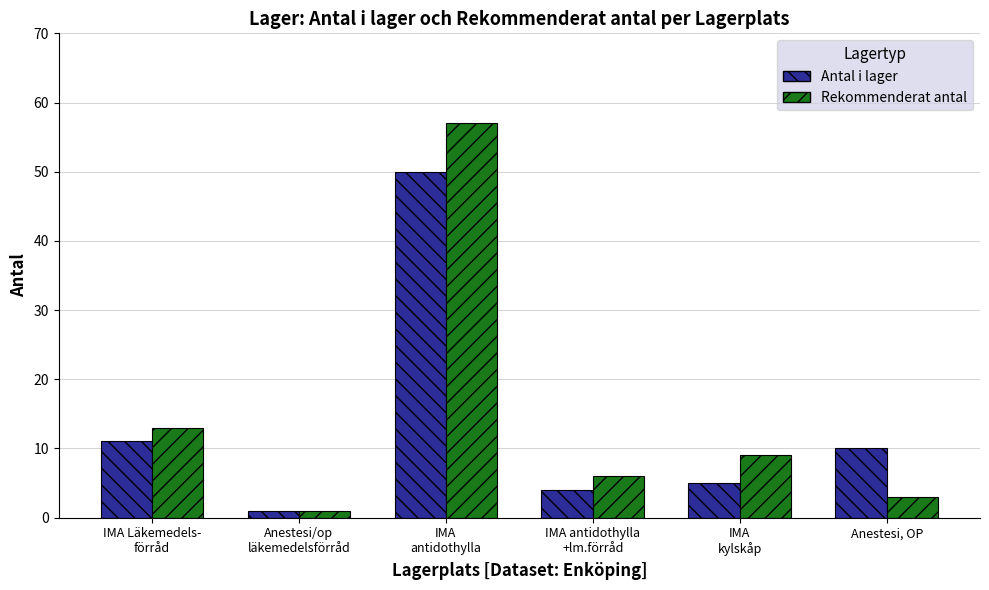

The value of Rekommenderat antal at IMA antidothylla
+lm.förråd is 2. True or false?

False